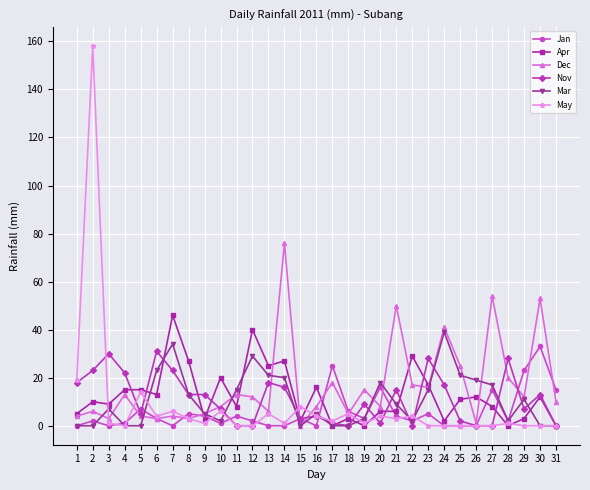

What is the highest value of the May series?

158